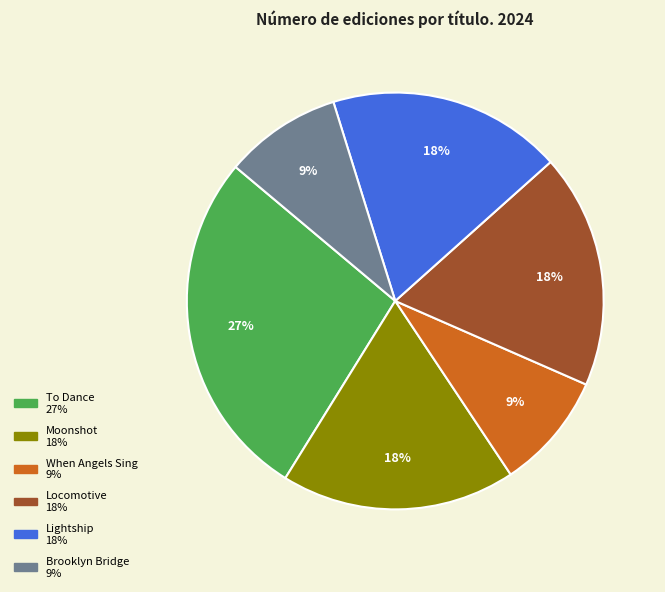

Combined, do When Angels Sing and Lightship account for over 50%?

No